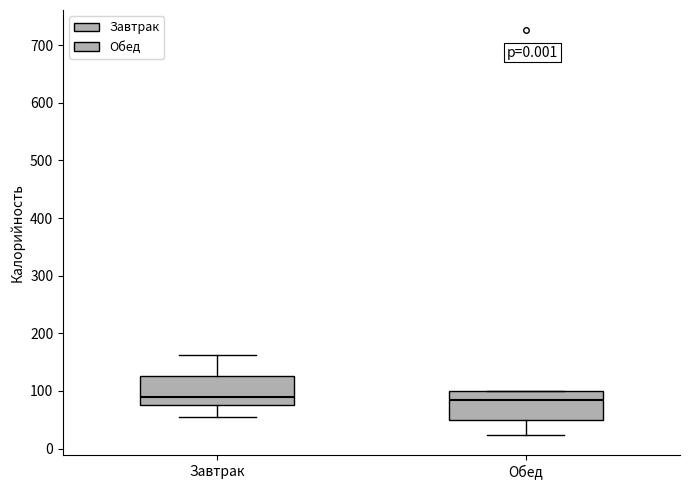

Reading left to right, transcribe this box plot: for each box, give where its median line is, the range the box spans, and where its two whiskers end, as read against the y-axis. The values are not printed on the chart, so give them approximately, as read against the axis.

Завтрак: median 90, box 80 to 130, whiskers 50 to 160
Обед: median 80, box 50 to 100, whiskers 20 to 100